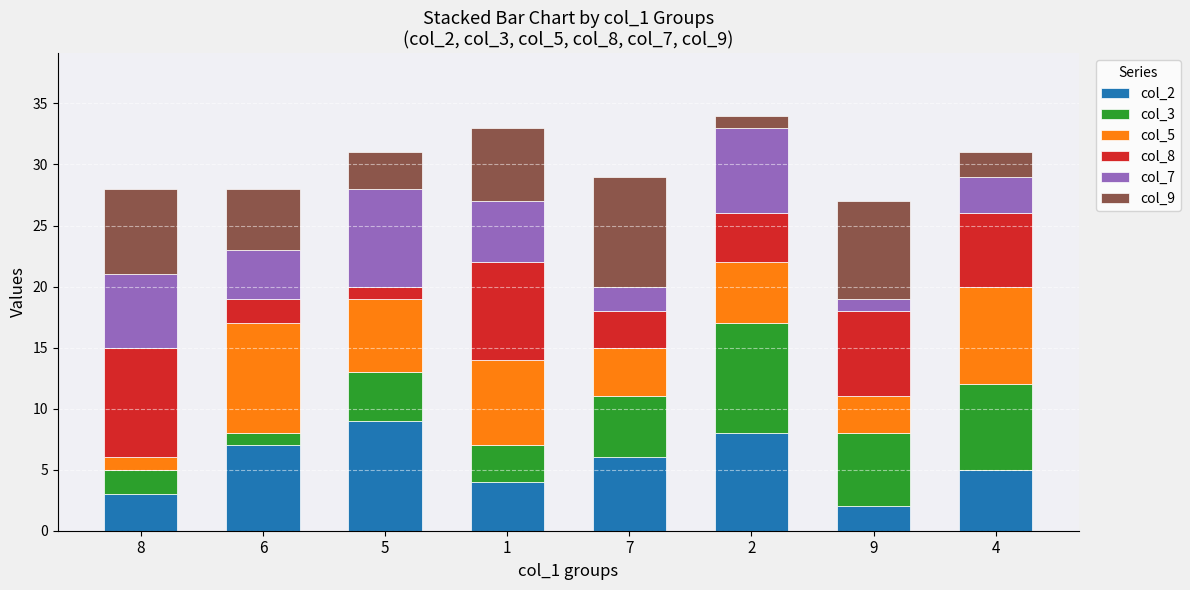

The col_2 series shows 7 at 6. True or false?

True